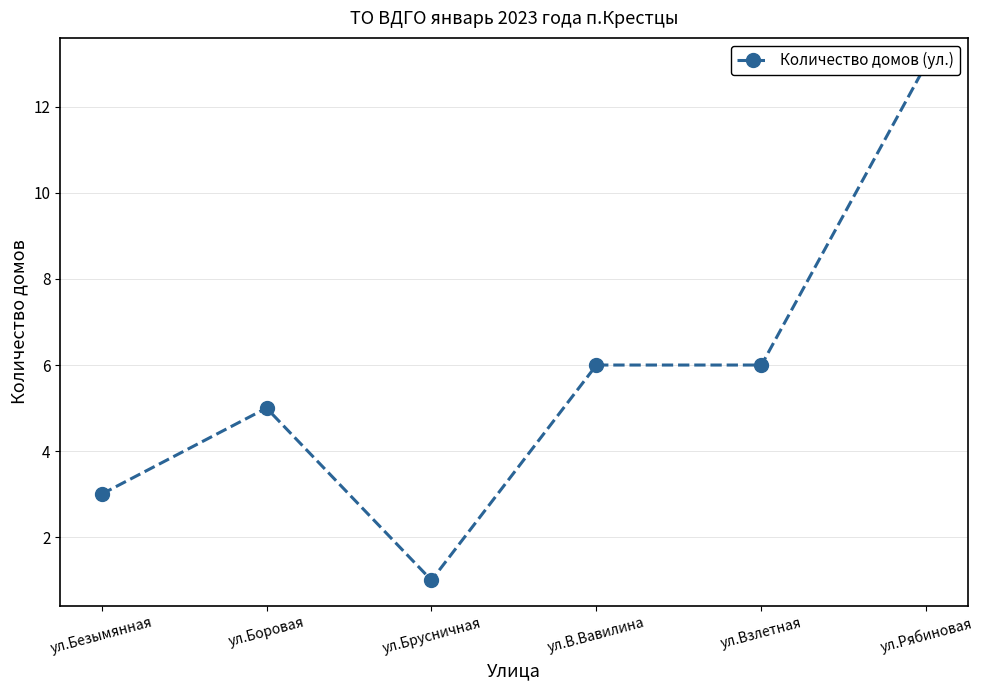

List the labels in order of value, smallest first.

ул.Брусничная, ул.Безымянная, ул.Боровая, ул.В.Вавилина, ул.Взлетная, ул.Рябиновая